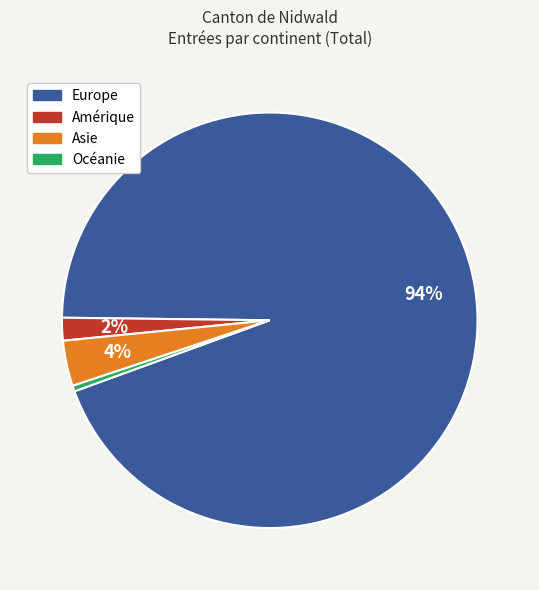

The Amérique slice represents 16% of the pie. True or false?

False